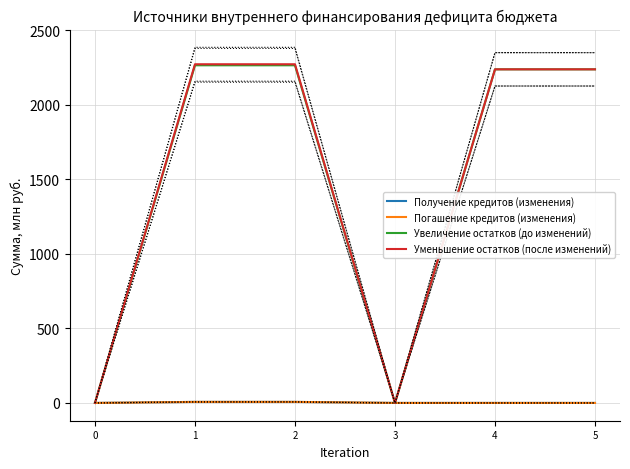

At which category is the sum across all series the highest?

1